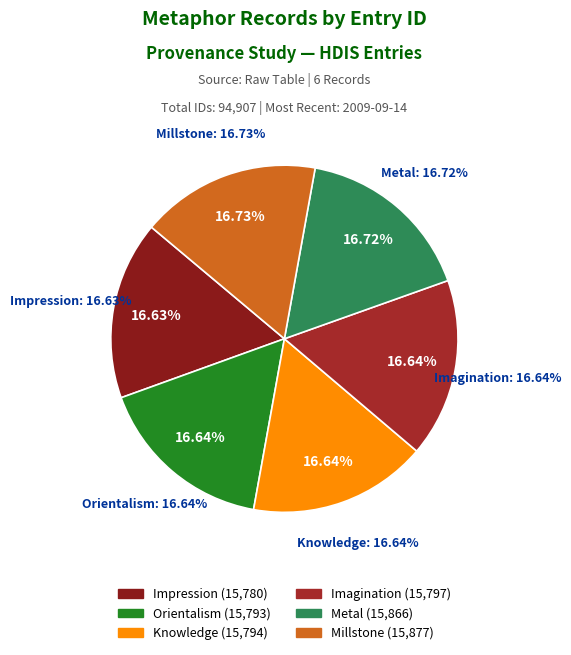

Is id:15797 (Imagination) the majority of the pie?

No